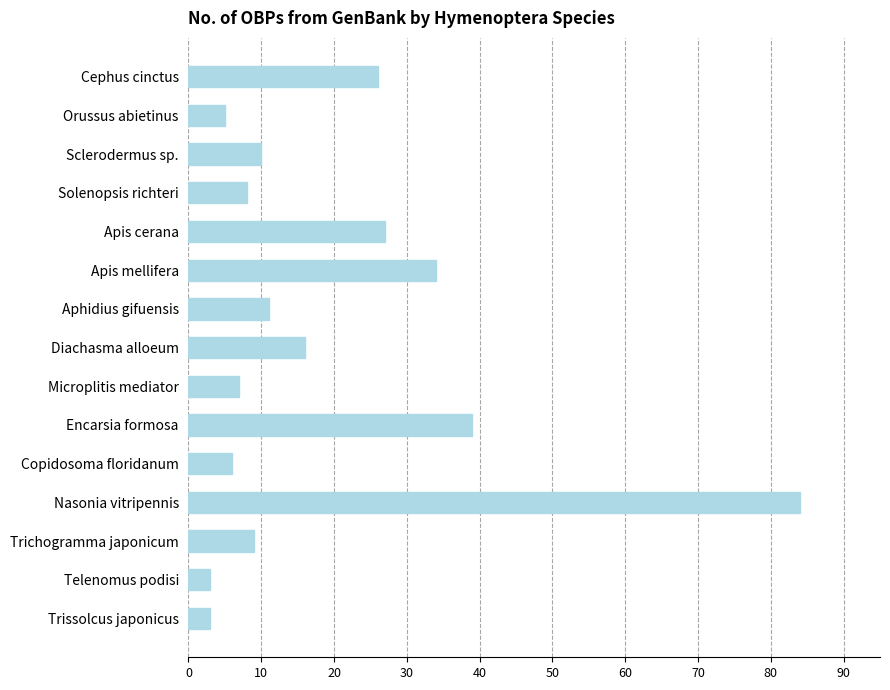

Reading bottom to top, extract all data points from this chart.

3	3	9	84	6	39	7	16	11	34	27	8	10	5	26